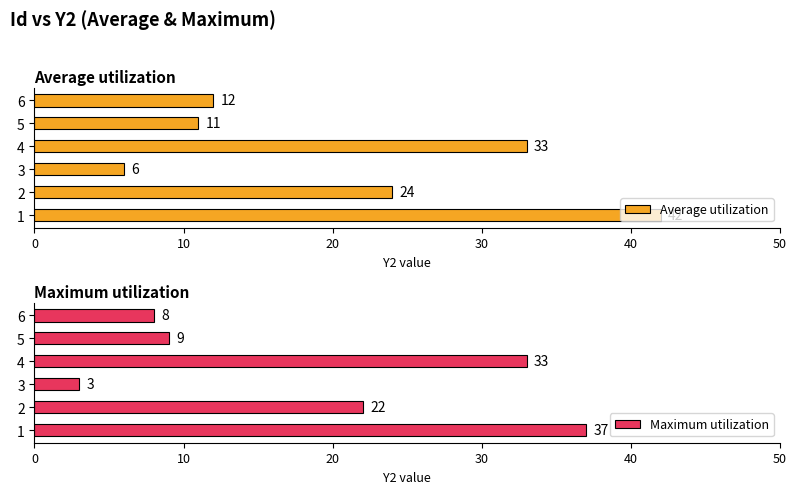

What is the difference between the Average utilization values at 2 and 4?

9